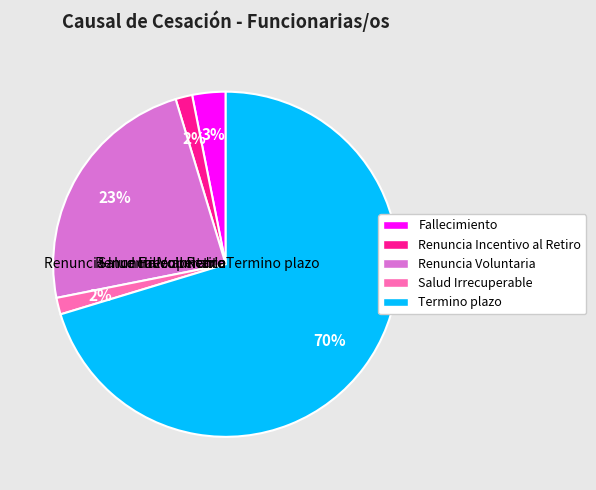

Is it true that Fallecimiento is 3% of the pie?

True